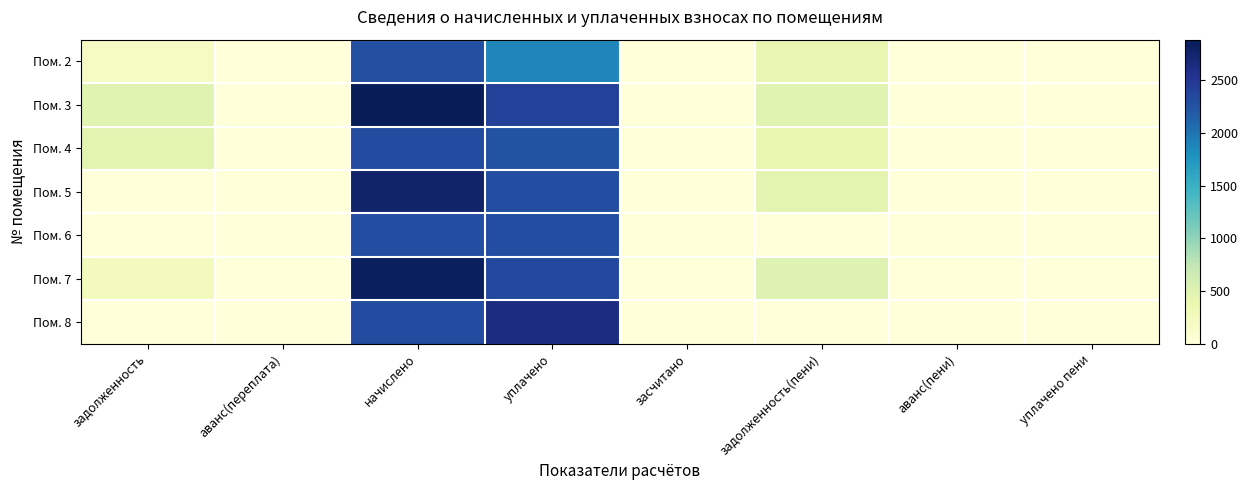

Reading right to left, list all the values displayed in this chart.

Пом. 2: уплачено пени=0.0	аванс(пени)=0.0	задолженность(пени)=400.2	засчитано=0.0	уплачено=1881.2	начислено=2285.3	аванс(переплата)=0.0	задолженность=198.2
Пом. 3: уплачено пени=0.0	аванс(пени)=0.0	задолженность(пени)=480.9	засчитано=0.0	уплачено=2404.7	начислено=2885.6	аванс(переплата)=0.0	задолженность=480.9
Пом. 4: уплачено пени=0.2	аванс(пени)=0.0	задолженность(пени)=386.4	засчитано=0.0	уплачено=2245.0	начислено=2318.4	аванс(переплата)=0.0	задолженность=459.8
Пом. 5: уплачено пени=0.0	аванс(пени)=0.0	задолженность(пени)=460.9	засчитано=0.0	уплачено=2304.6	начислено=2765.5	аванс(переплата)=0.0	задолженность=0.0
Пом. 6: уплачено пени=0.0	аванс(пени)=0.0	задолженность(пени)=0.0	засчитано=0.0	уплачено=2310.1	начислено=2310.1	аванс(переплата)=0.0	задолженность=0.0
Пом. 7: уплачено пени=0.0	аванс(пени)=0.0	задолженность(пени)=502.9	засчитано=0.0	уплачено=2341.3	начислено=2844.2	аванс(переплата)=0.0	задолженность=251.4
Пом. 8: уплачено пени=0.0	аванс(пени)=0.0	задолженность(пени)=0.0	засчитано=0.0	уплачено=2636.5	начислено=2318.4	аванс(переплата)=0.0	задолженность=0.0